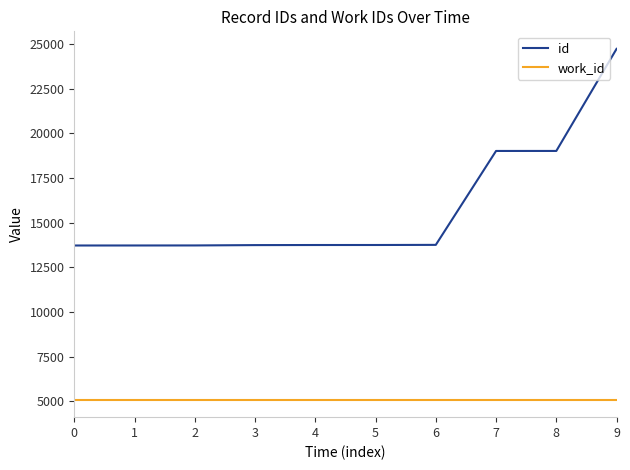

What is the average value of the work_id series?

5088